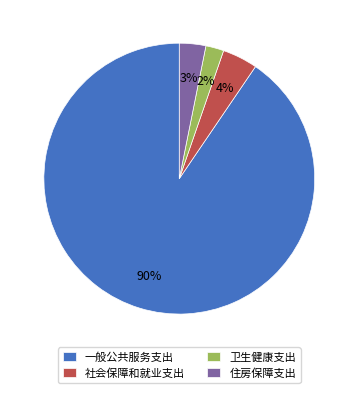

The 社会保障和就业支出 slice represents 10% of the pie. True or false?

False